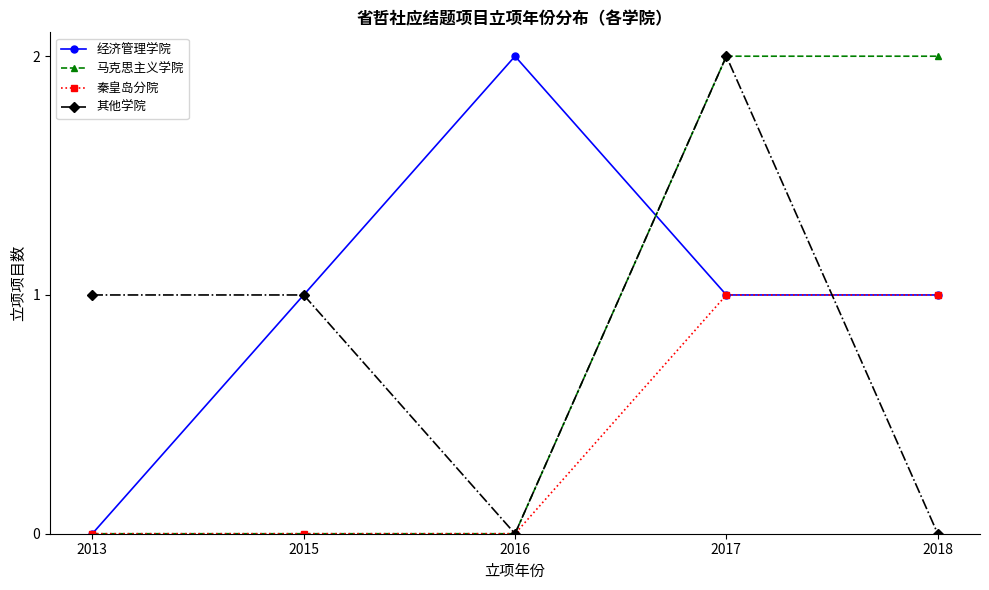

The value of 经济管理学院 at 2016 is 4. True or false?

False